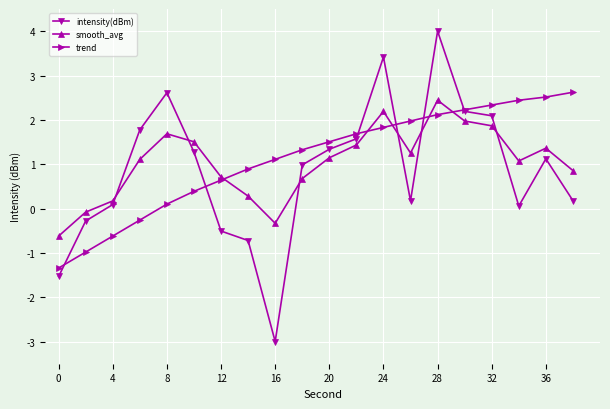

How many lines are shown in the chart?

3